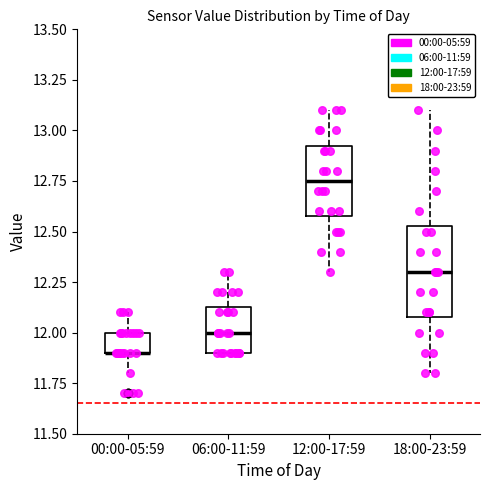

Reading left to right, transcribe this box plot: for each box, give where its median line is, the range the box spans, and where its two whiskers end, as read against the y-axis. The values are not printed on the chart, so give them approximately, as read against the axis.

00:00-05:59: median 11.90 (drawn on the box's lower edge), box 11.90 to 12.00, whiskers 11.80 to 12.10
06:00-11:59: median 12.00, box 11.90 to 12.15, whiskers 11.90 to 12.30
12:00-17:59: median 12.75, box 12.60 to 12.95, whiskers 12.30 to 13.10
18:00-23:59: median 12.30, box 12.10 to 12.55, whiskers 11.80 to 13.10